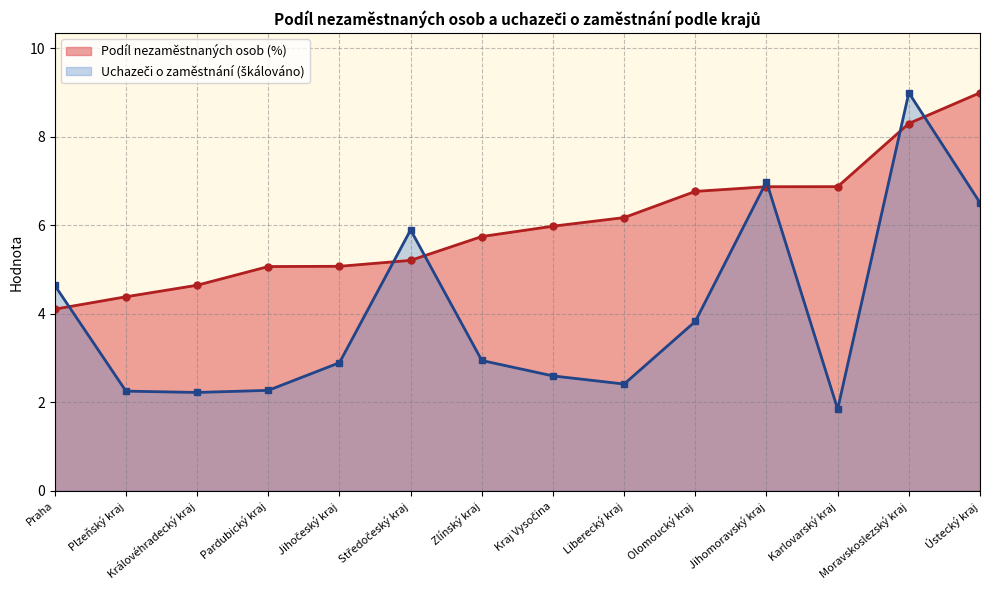

The value of Uchazeči celkem at Plzeňský kraj is 0.7. True or false?

False